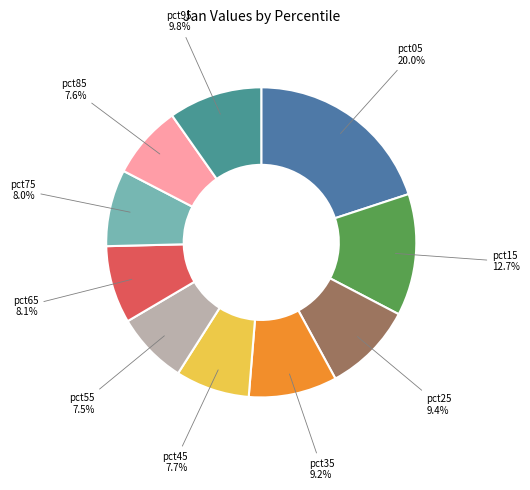

Which category has the biggest portion of the pie?

pct05